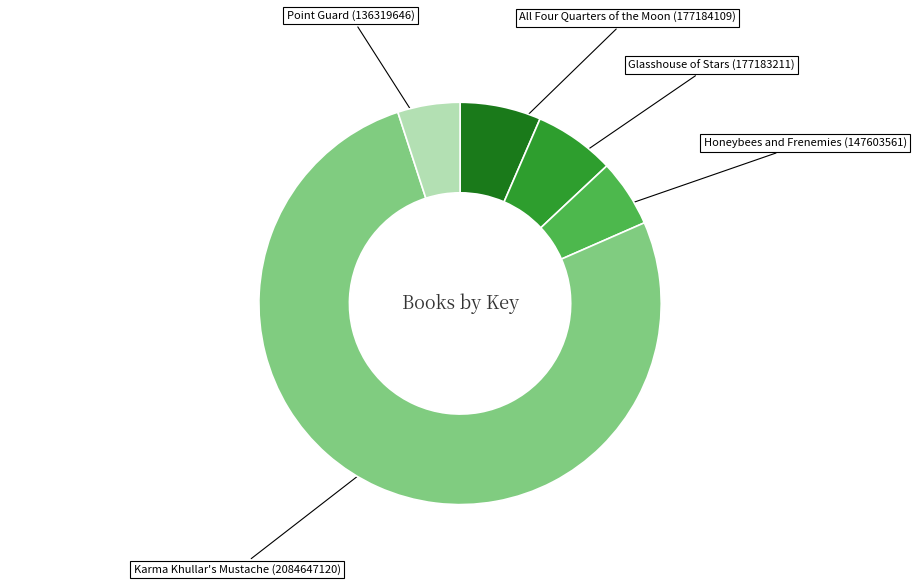

Is there any slice that represents more than half of the pie?

Yes